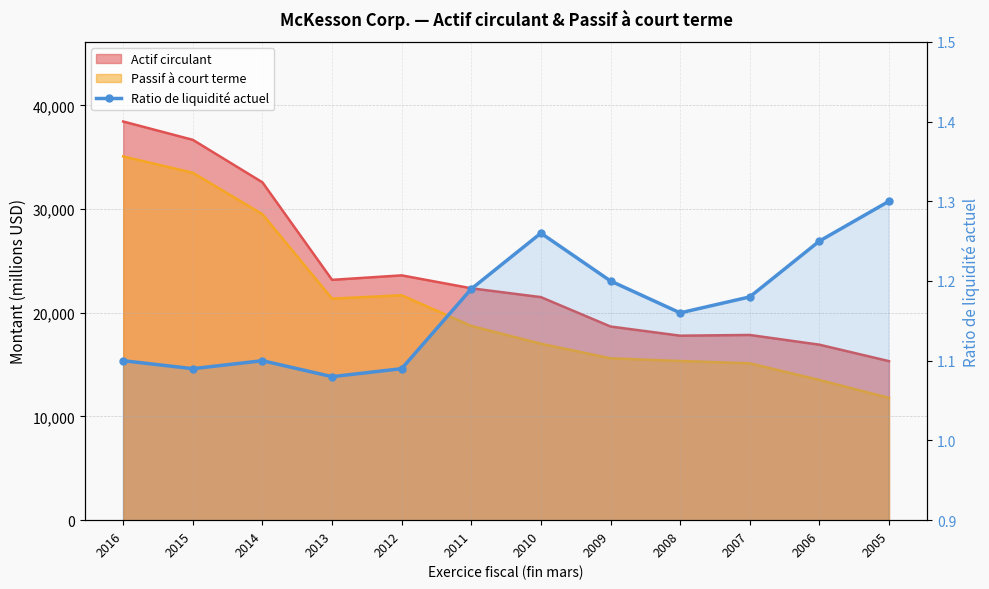

Read the value at 2009.

1.2